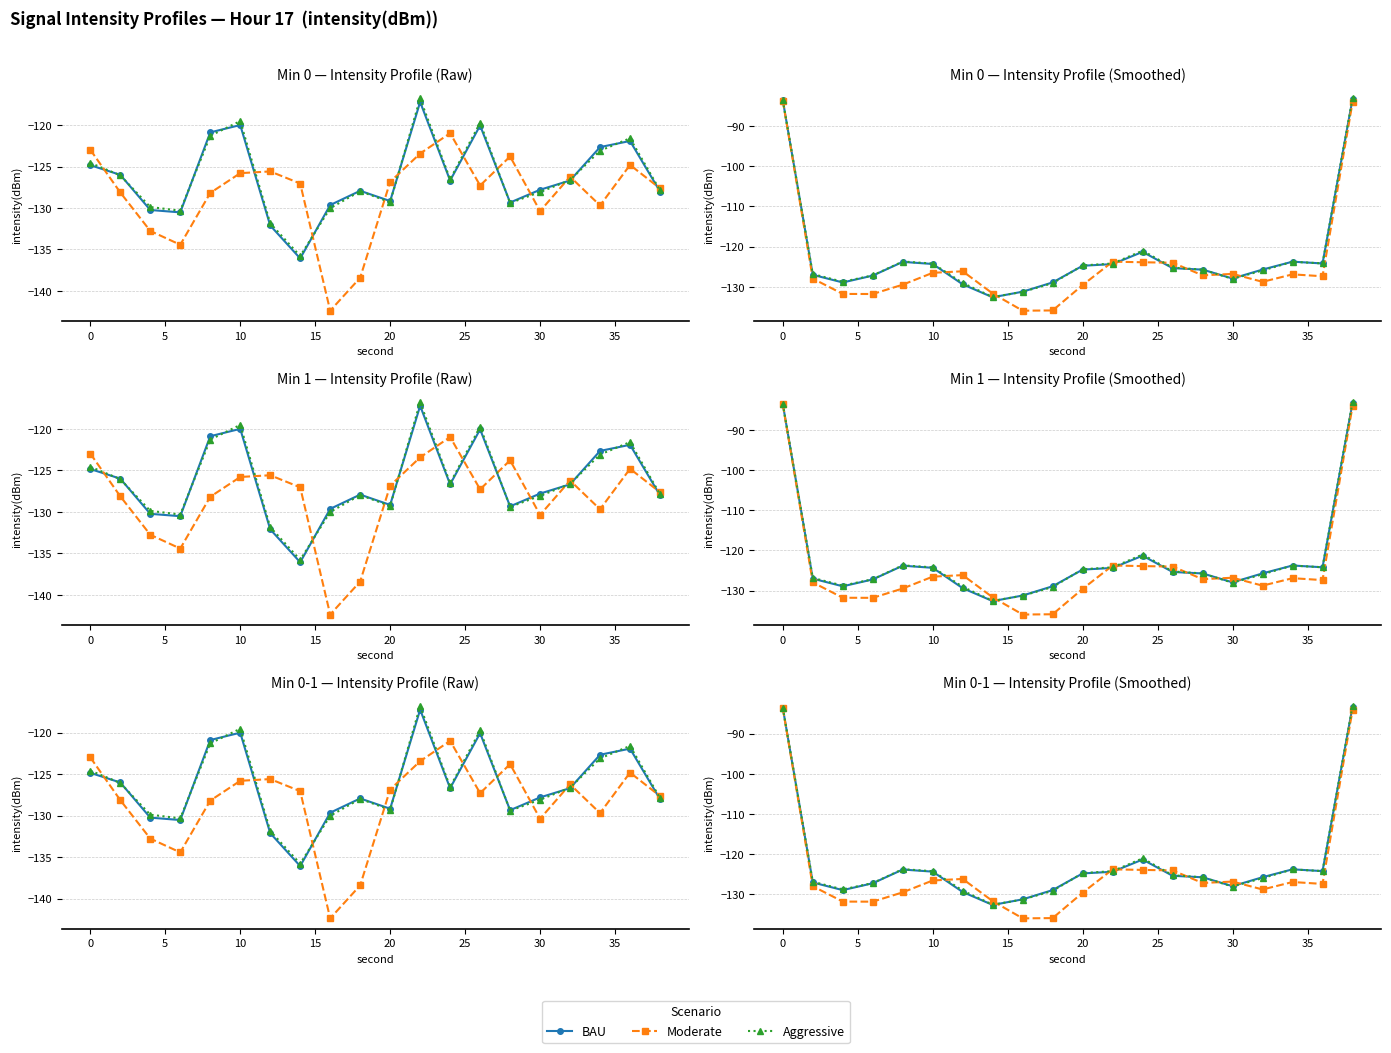

Reading left to right, extract all data points from this chart.

BAU: -83.6	-127.0	-128.9	-127.2	-123.8	-124.3	-129.4	-132.6	-131.2	-128.9	-124.8	-124.4	-121.3	-125.4	-125.7	-127.9	-125.7	-123.8	-124.2	-83.3
Moderate: -83.7	-128.0	-131.8	-131.8	-129.5	-126.5	-126.1	-131.7	-135.9	-135.9	-129.6	-123.8	-123.9	-124.0	-127.1	-126.8	-128.8	-126.9	-127.4	-84.1
Aggressive: -83.5	-126.8	-128.8	-127.2	-123.7	-124.2	-129.1	-132.6	-131.3	-129.1	-124.7	-124.2	-121.0	-125.2	-125.7	-128.0	-125.9	-123.8	-124.2	-83.2